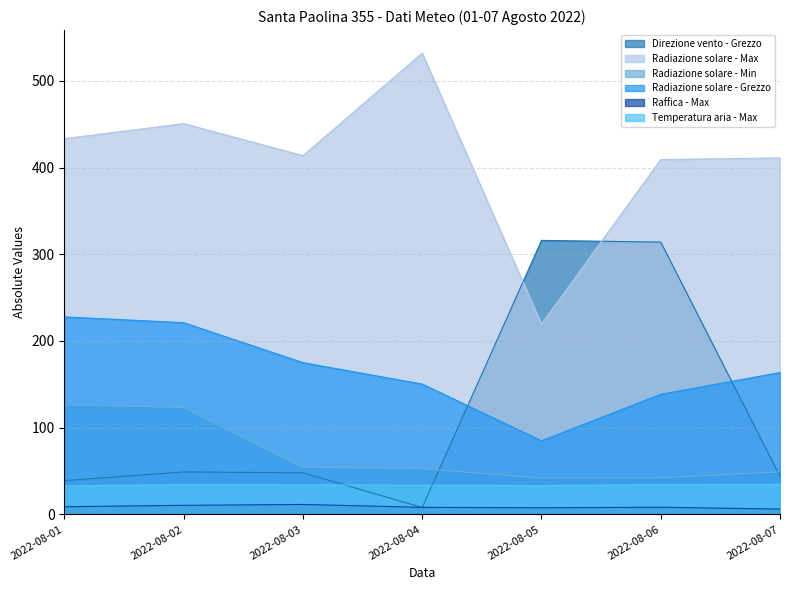

Rank the series at 2022-08-05 from lowest to highest value.

Raffica - Max, Temperatura aria - Max, Radiazione solare - Min, Radiazione solare - Grezzo, Radiazione solare - Max, Direzione vento - Grezzo